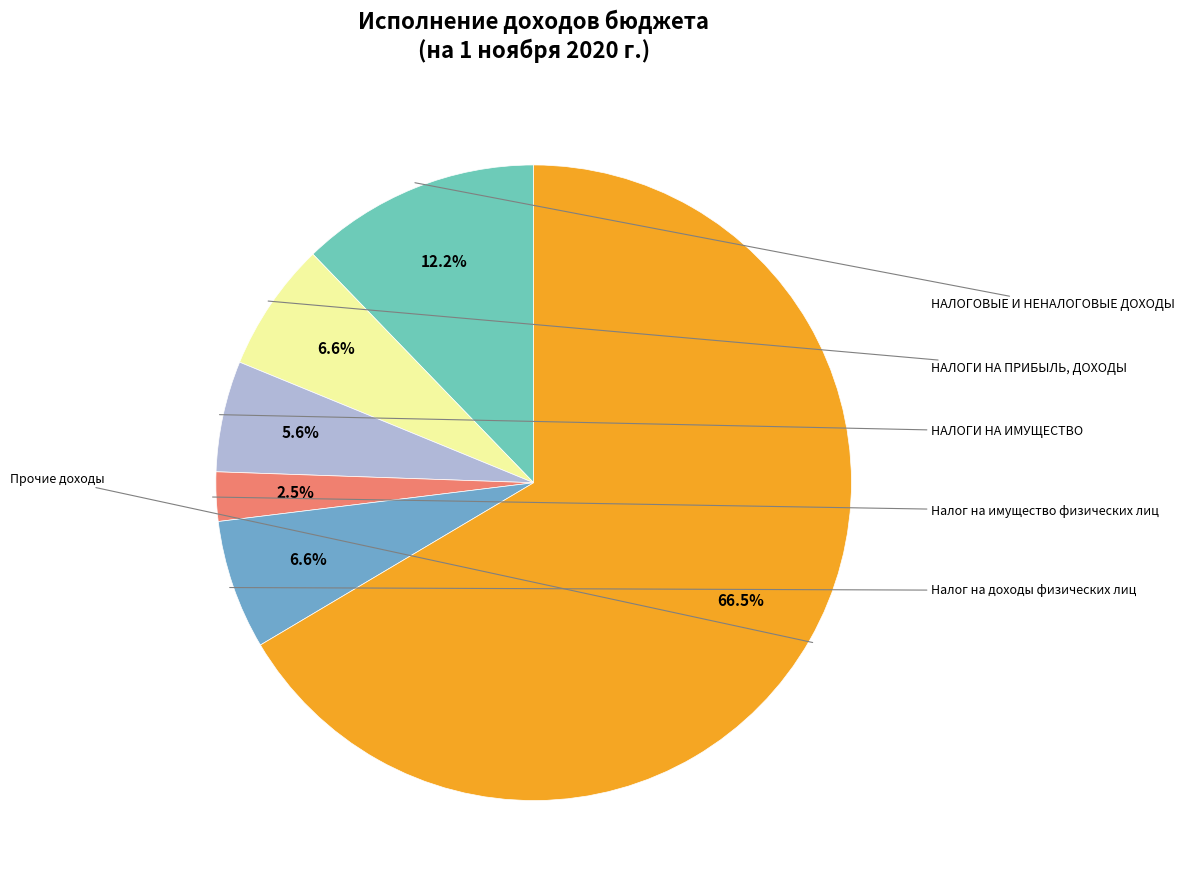

What percentage is NOT represented by Прочие доходы?

33.5%